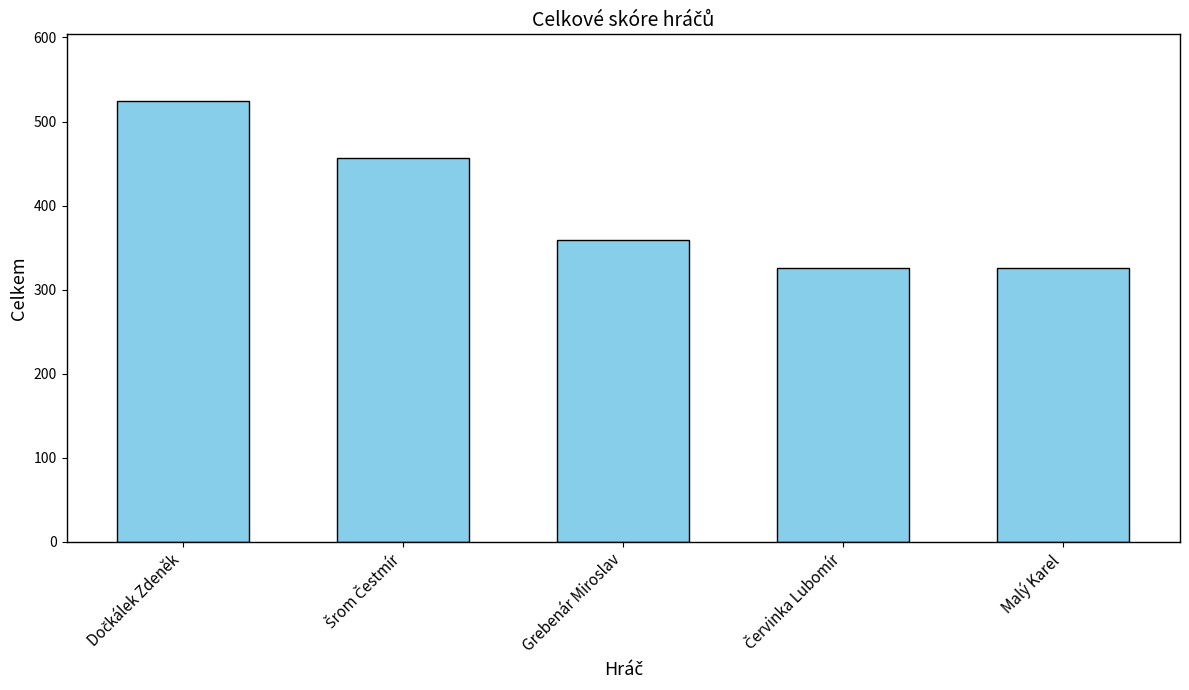

What is the smallest value displayed?

326